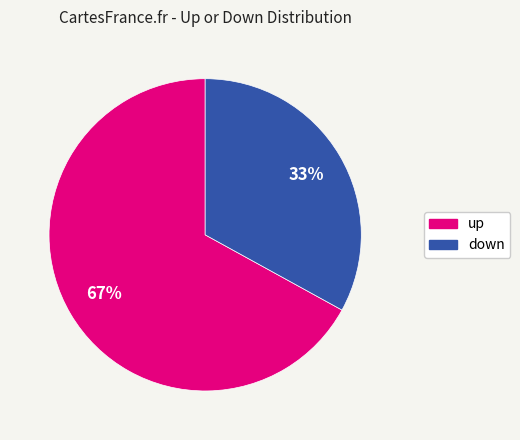

To the nearest percent, what is the average slice percentage?

50%